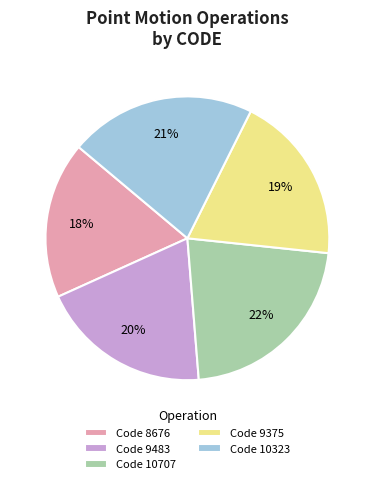

Is there any slice that represents more than half of the pie?

No